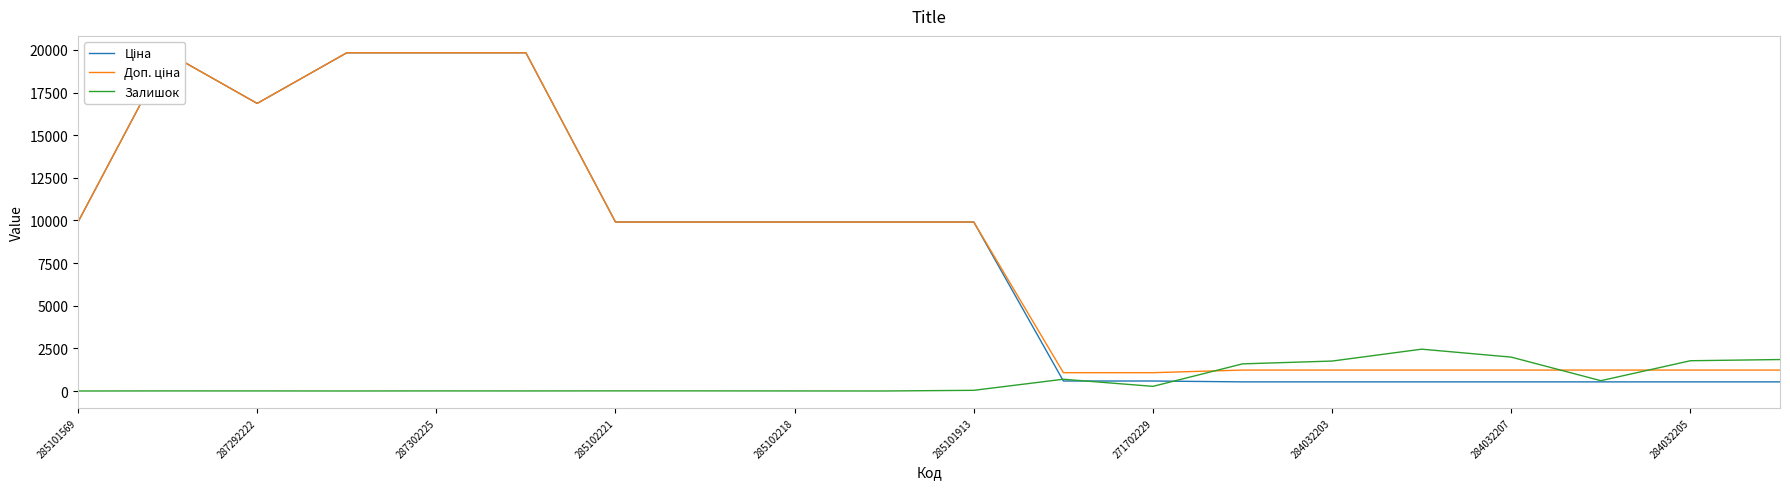

Is it true that Залишок equals -1562 at 285101569?

False